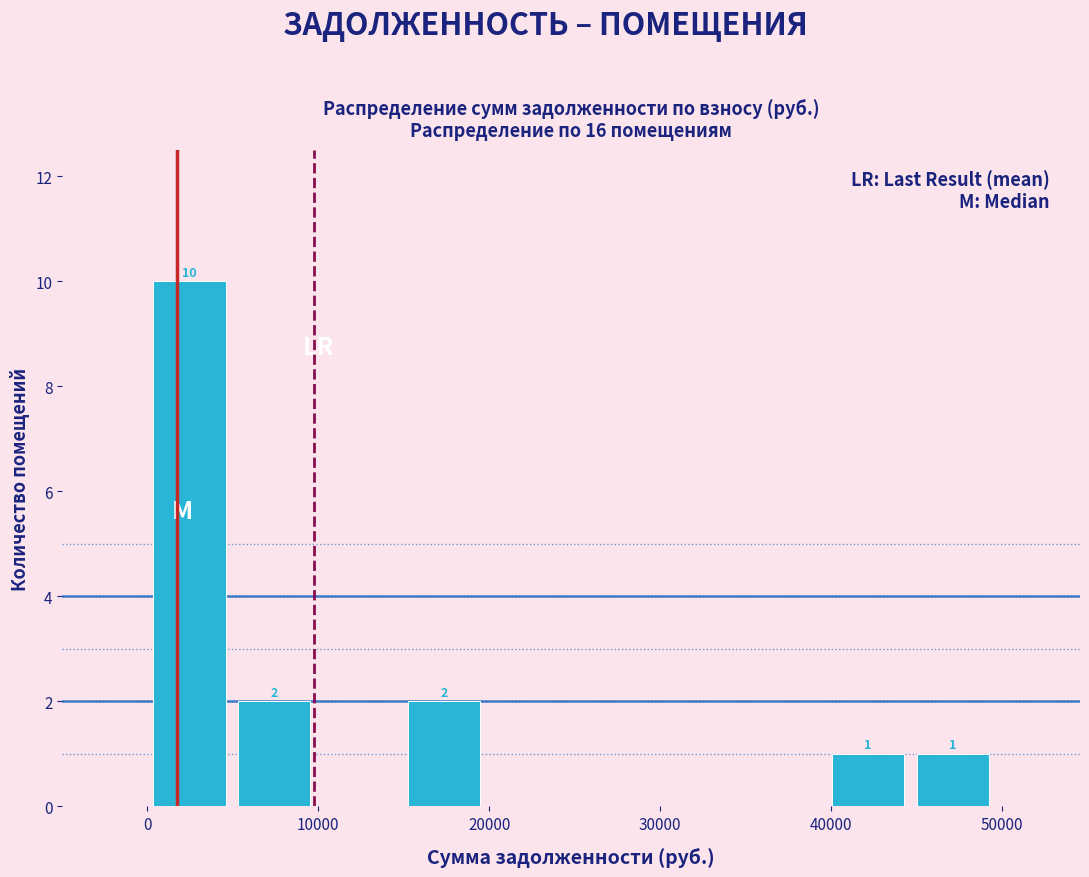

Over which range of the x-axis is the bar tallest?

0 to 5000